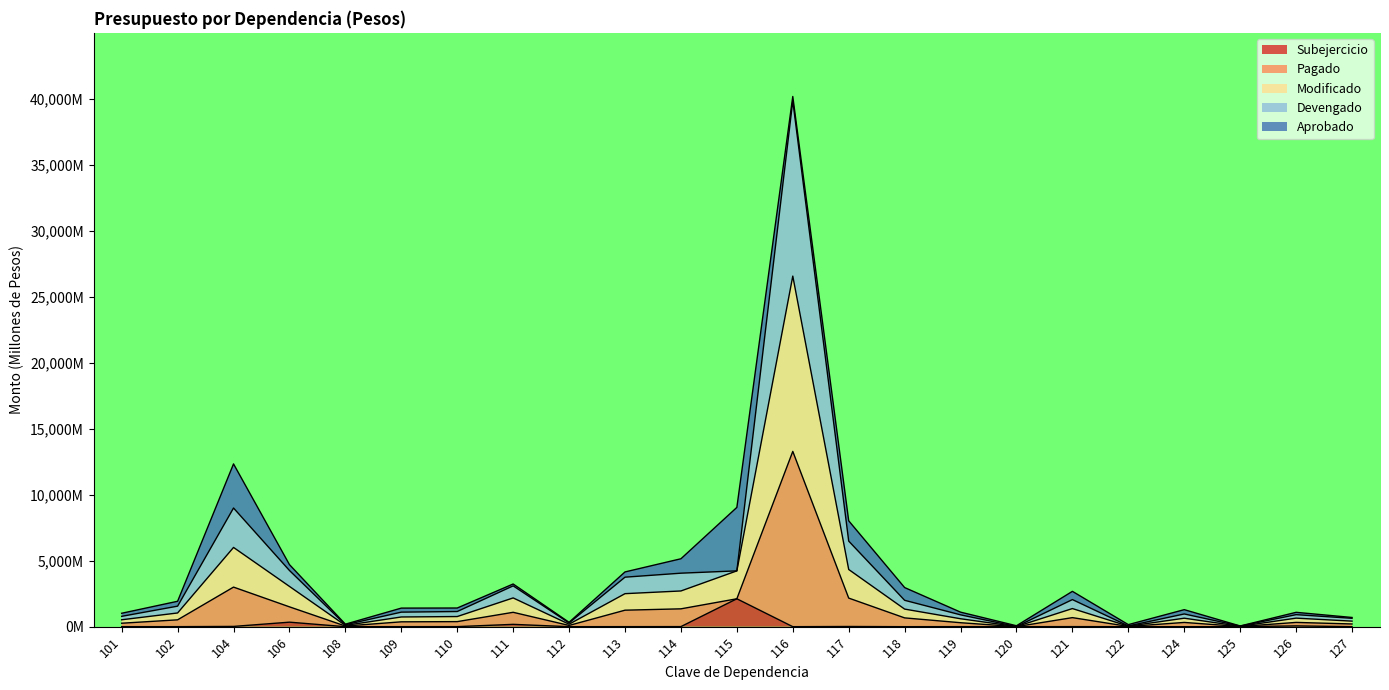

At which category is the sum across all series the highest?

116